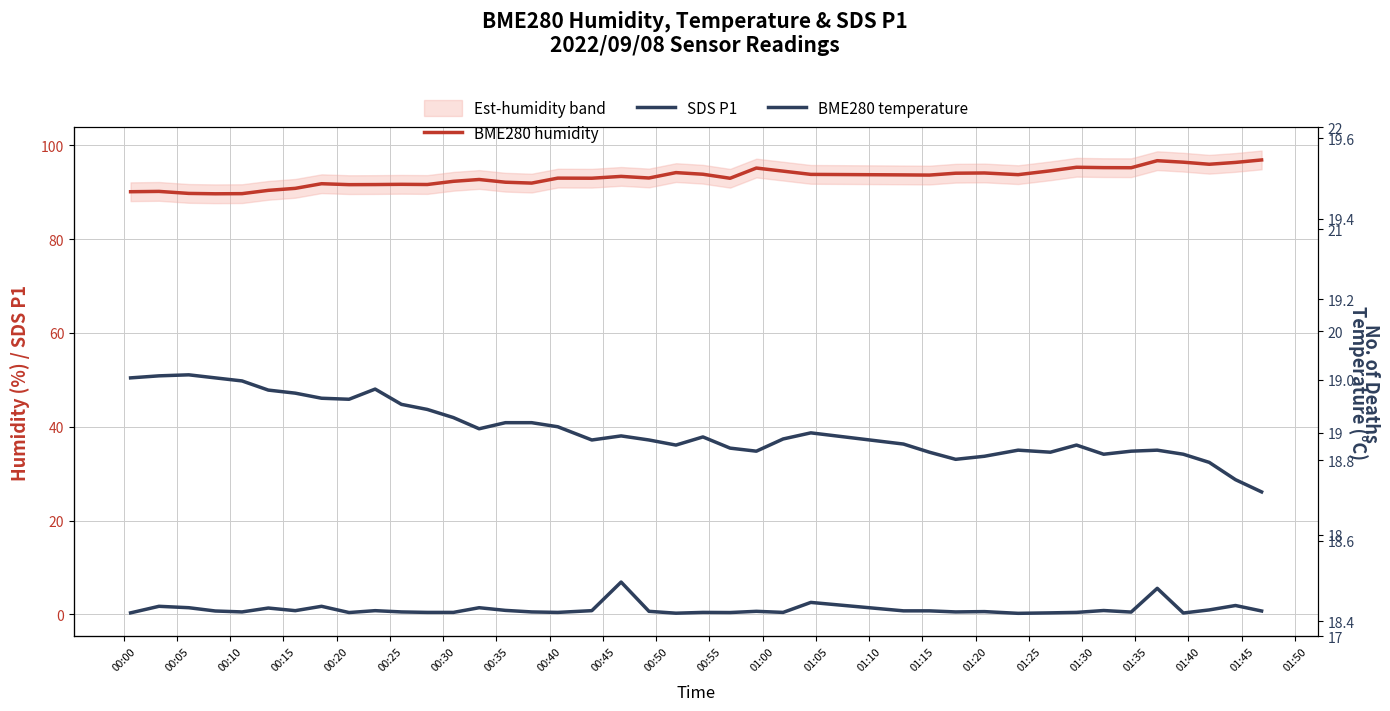

True or false: BME280 humidity and BME280 temperature cross at least once.

False